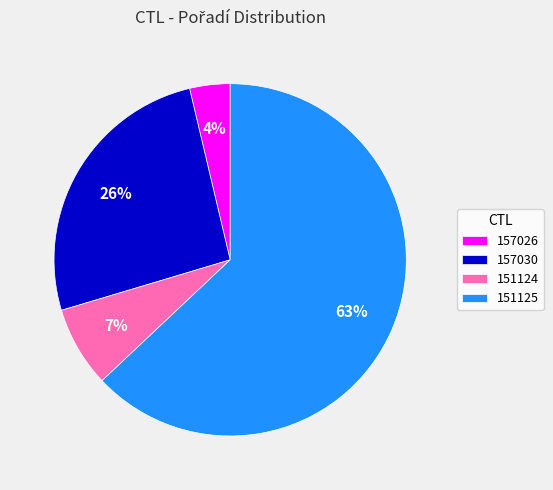

Rank the categories by value from lowest to highest.

157026, 151124, 157030, 151125